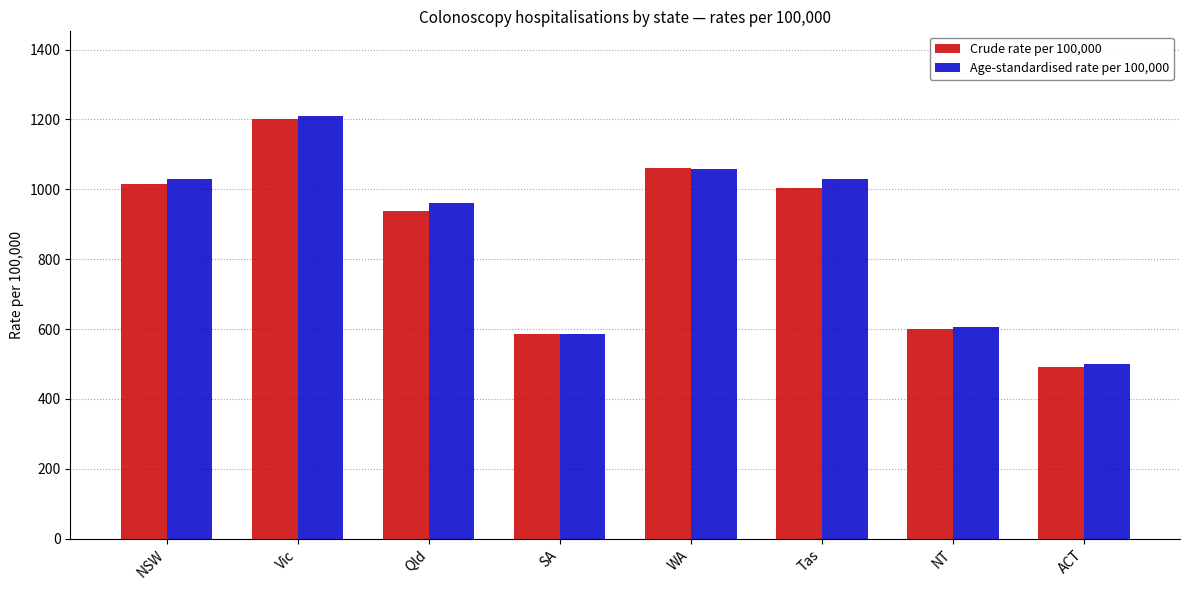

What is the sum of the Age-standardised rate per 100,000 values at WA and Vic?

2267